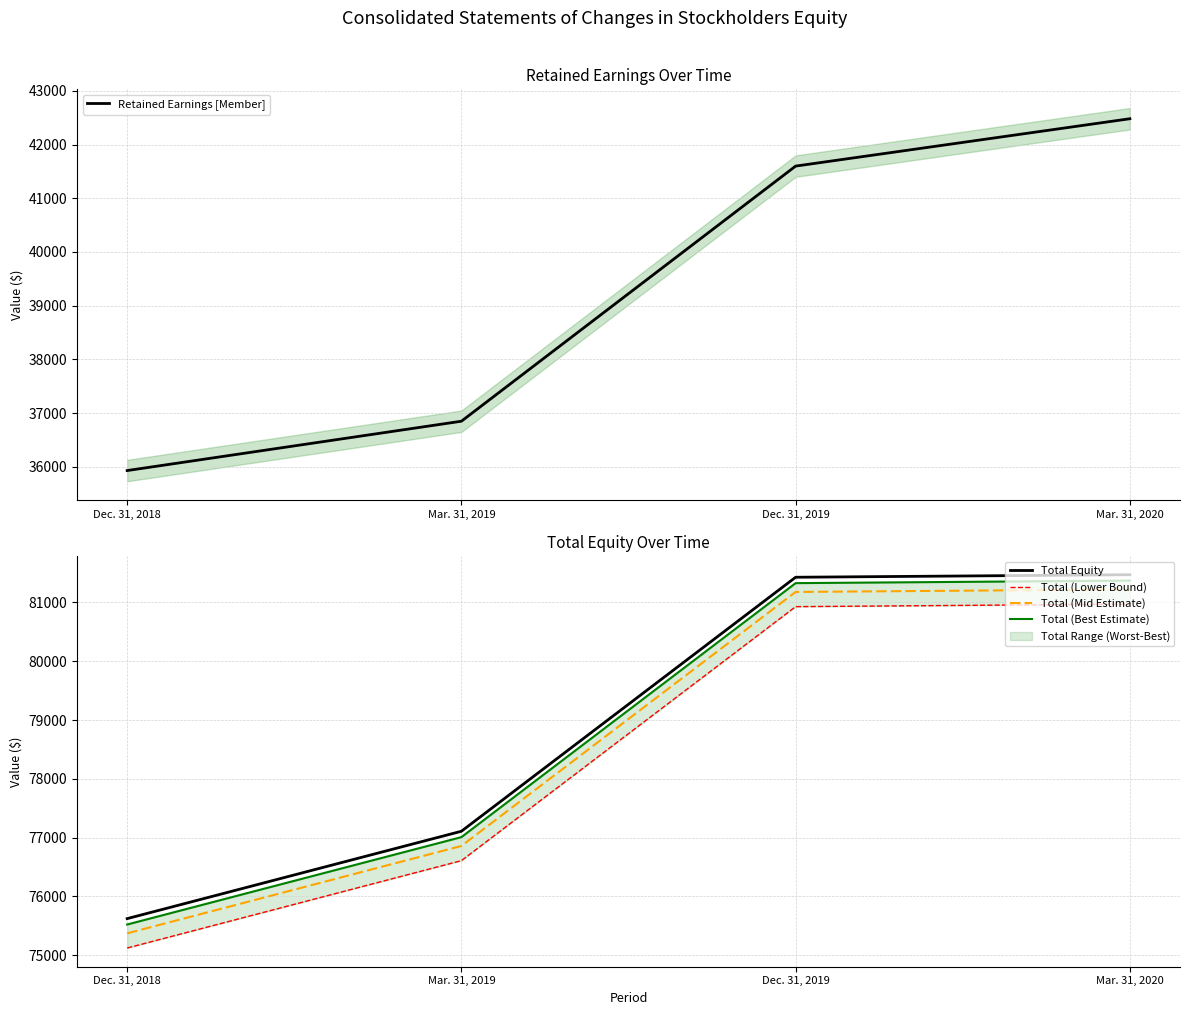

What is the lowest value of the Total (Mid Estimate) series?

75372